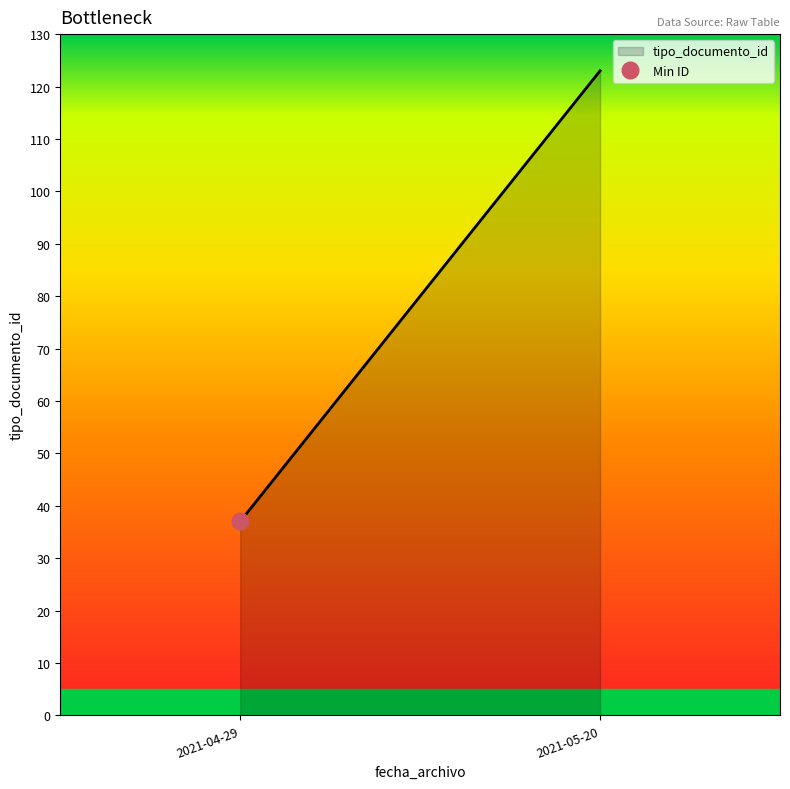

At which category does the chart reach its minimum across all series?

2021-04-29